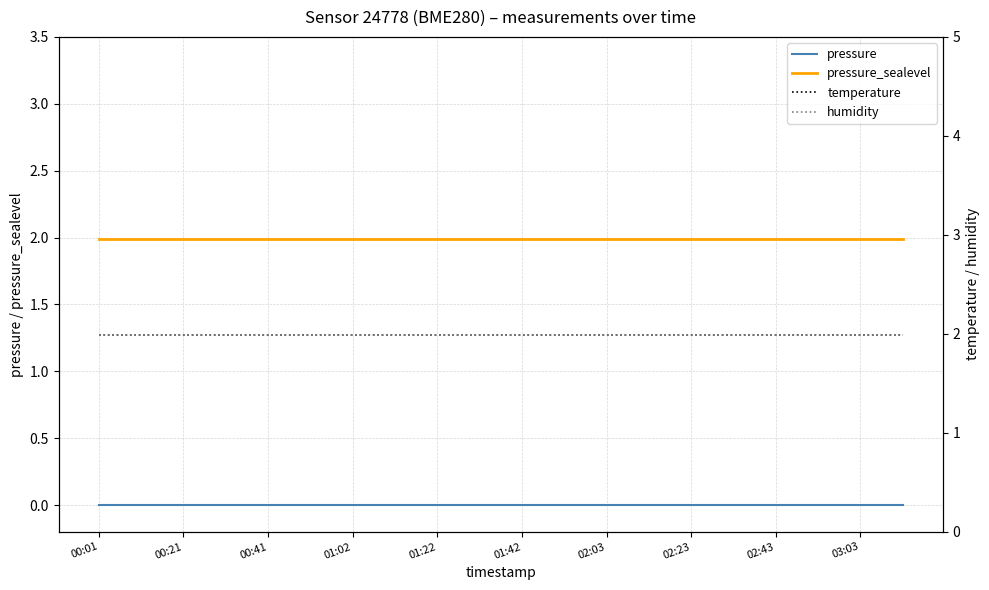

True or false: humidity and pressure cross at least once.

False